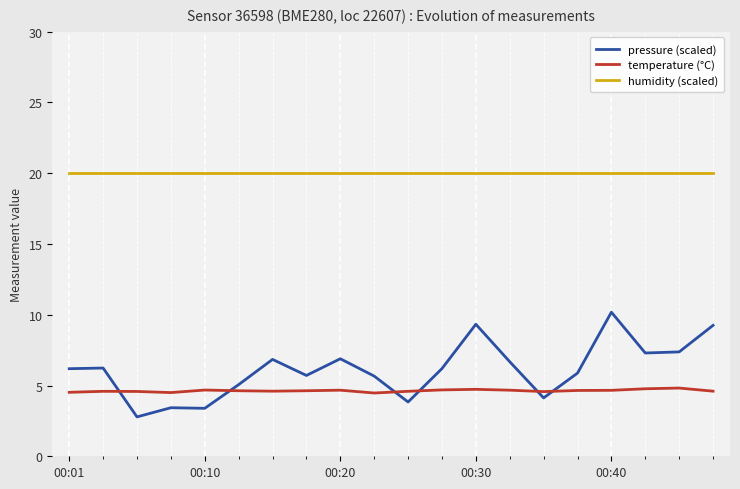

Rank the series by their maximum value, from lowest to highest.

temperature (°C), pressure (scaled), humidity (scaled)